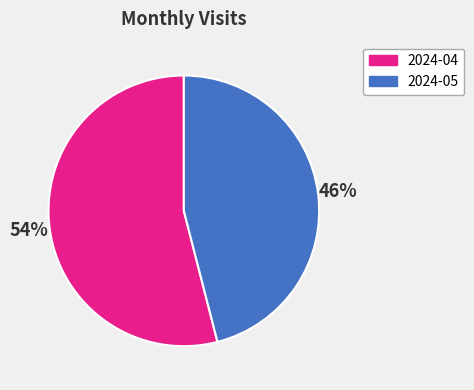

Which category has the biggest portion of the pie?

2024-04